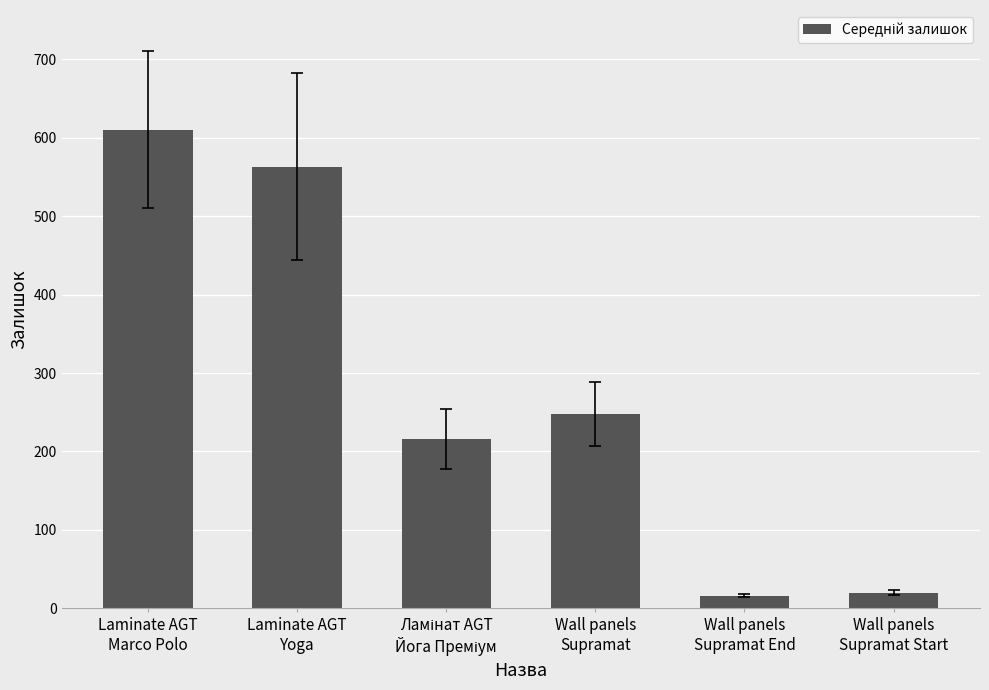

Where is the data nearest to the value 313?

Wall panels
Supramat